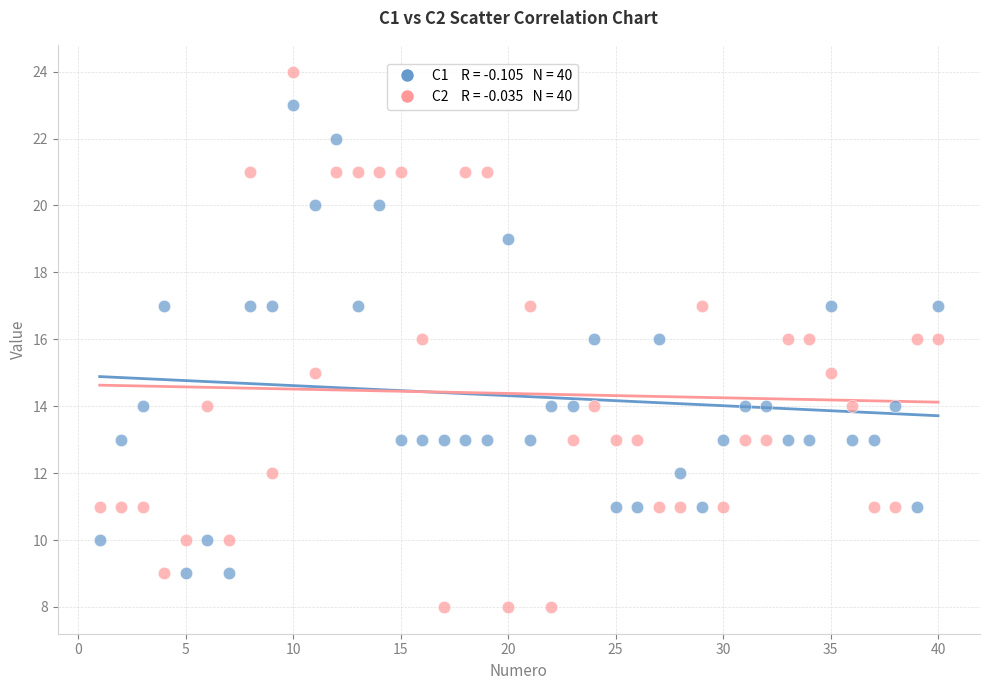

Across all data points, what is the range of X values (max minus min)?

39